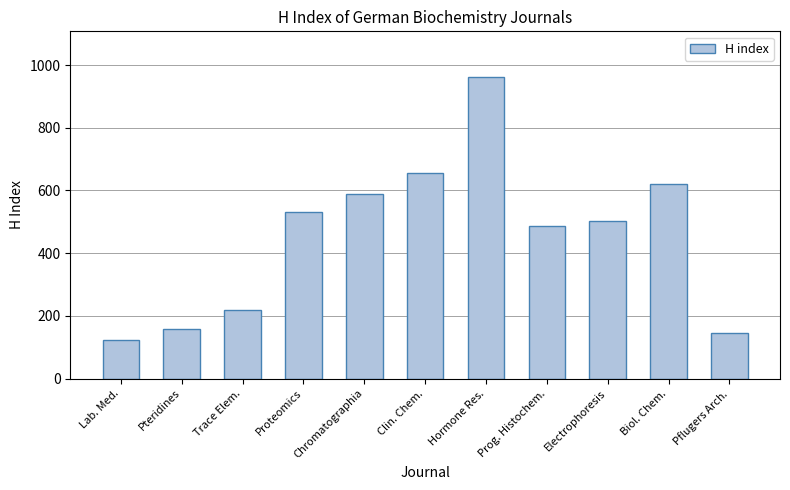

Is it true that the value at Lab. Med. is 122?

True